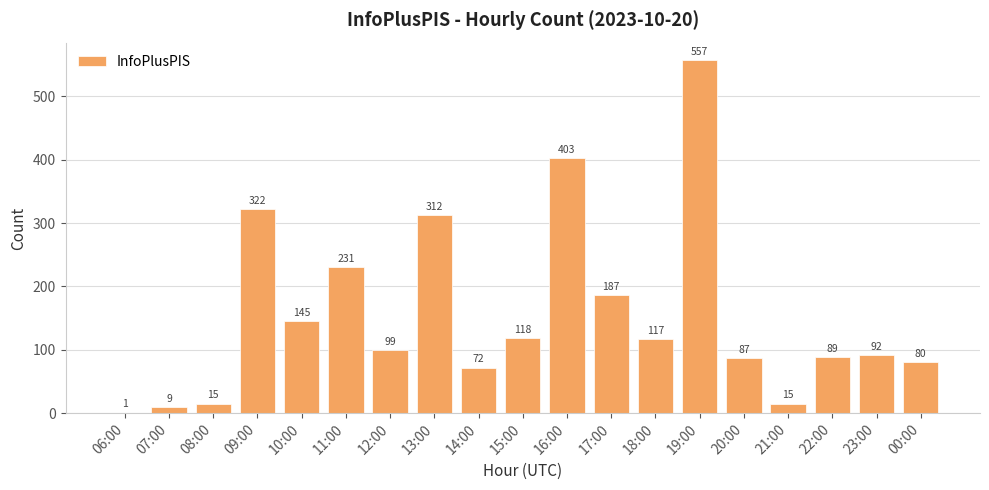

Approximately how many times larger is the value at 13:00 compared to 15:00?

2.6